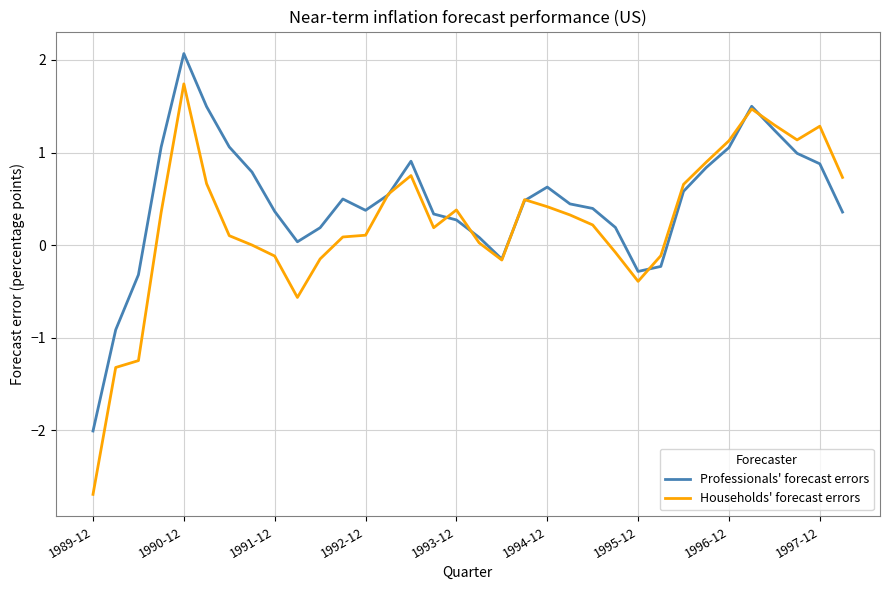

Which series has the widest spread of values?

Households' forecast errors